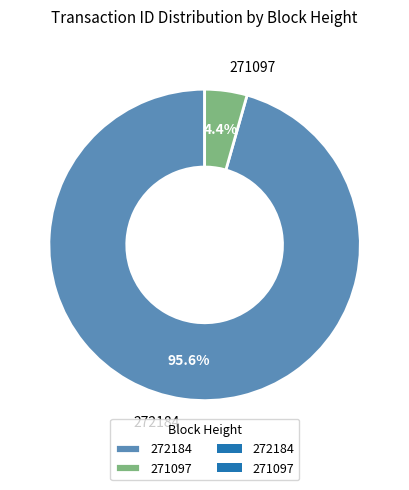

Which category has the smallest portion of the pie?

271097